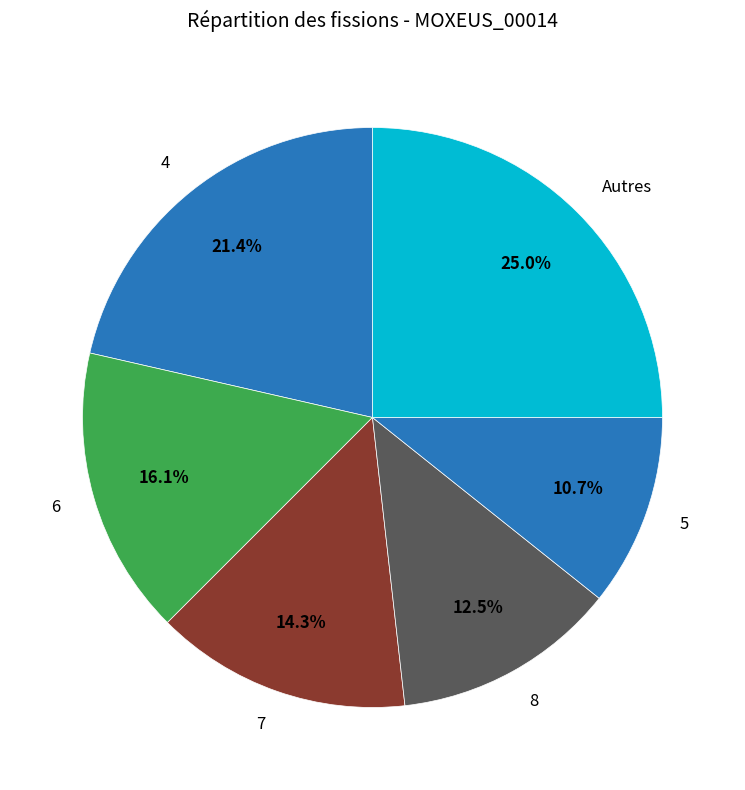

What is the ratio of the value at Autres to the value at 8?

2.0